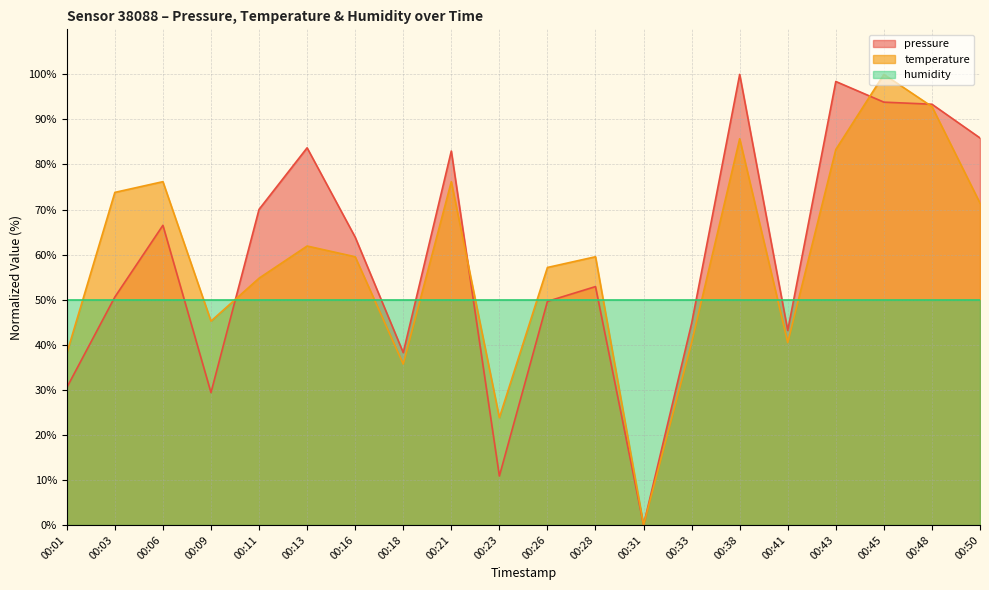

How many distinct data groups are displayed?

3